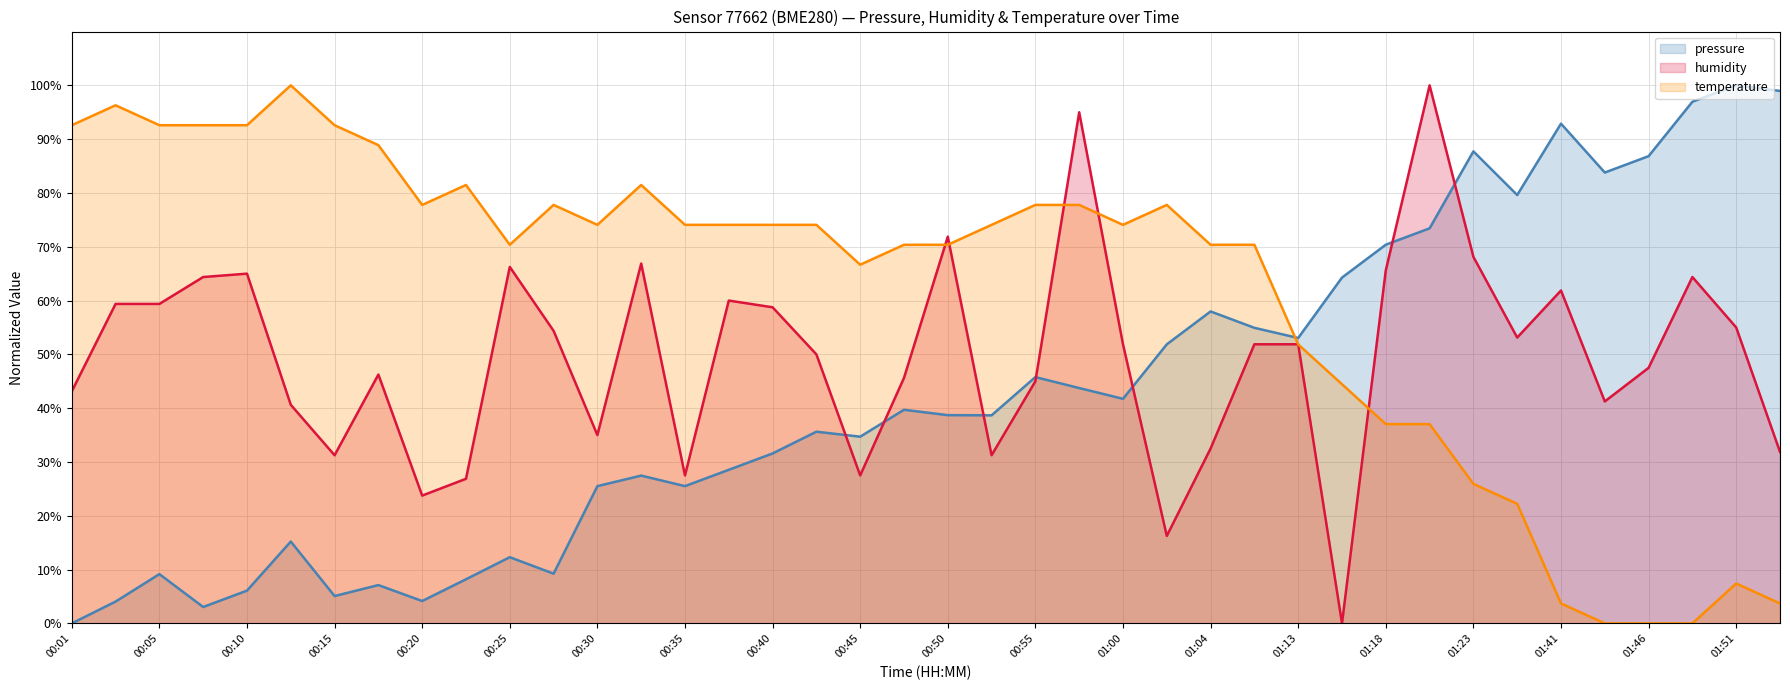

At which category does the chart reach its minimum across all series?

00:01